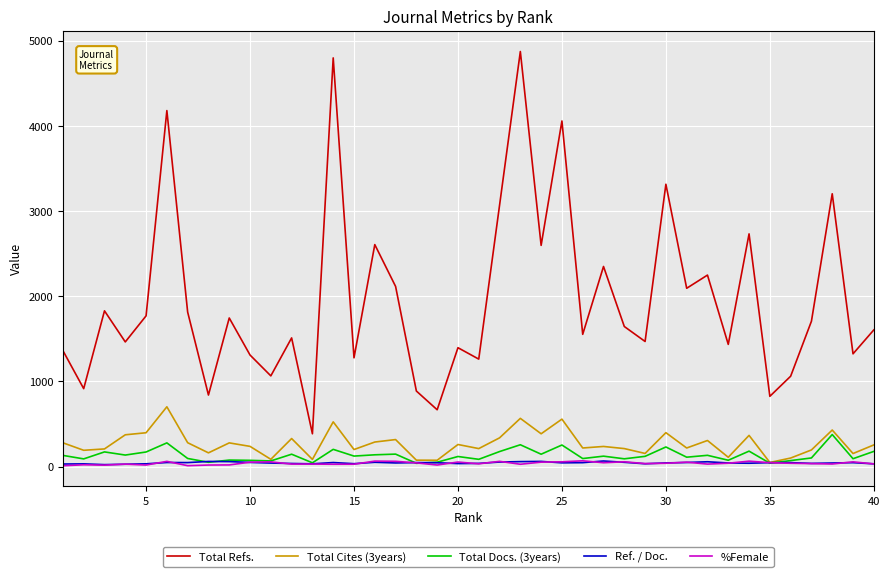

Count the number of data series in this chart.

5